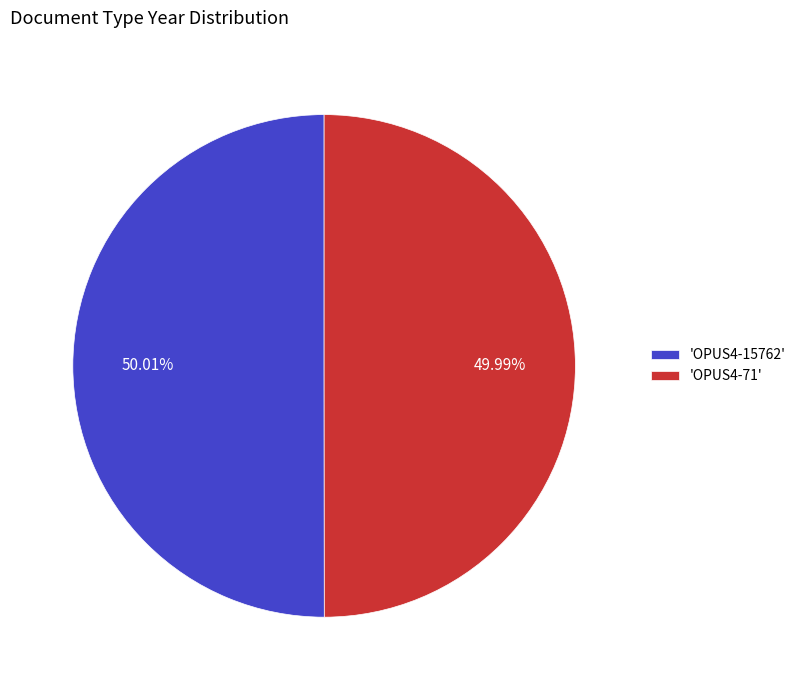

Is there any slice that represents more than half of the pie?

Yes